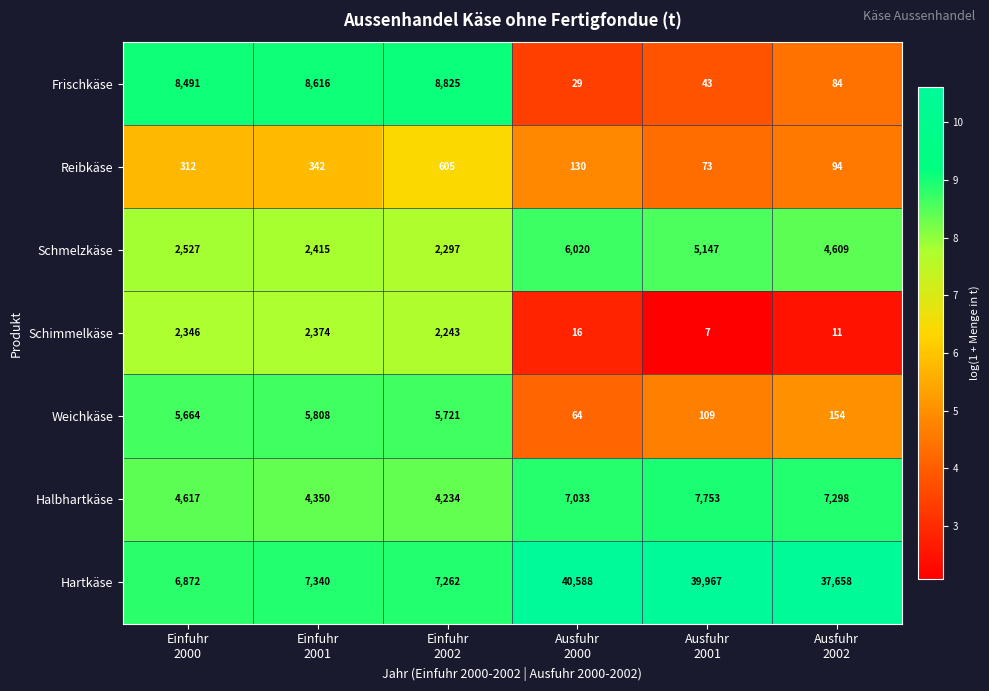

List the series in order of their peak value, lowest first.

Reibkäse, Schimmelkäse, Weichkäse, Schmelzkäse, Halbhartkäse, Frischkäse, Hartkäse